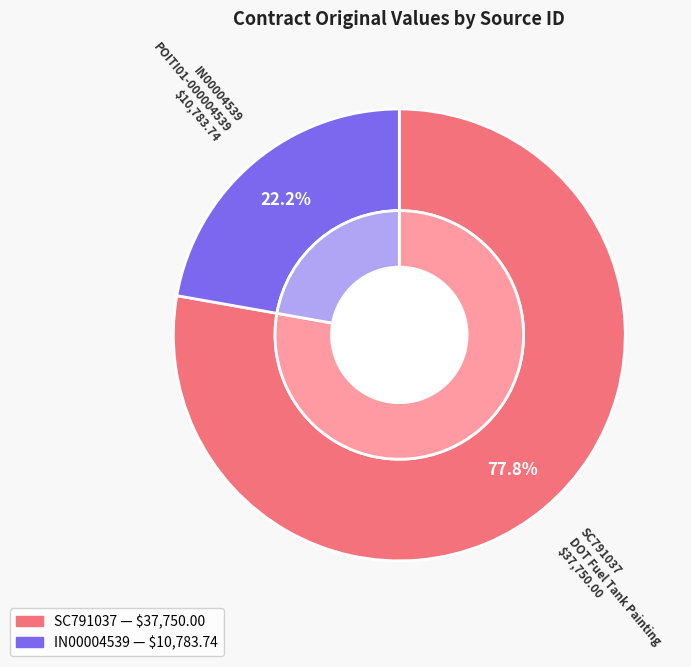

Approximately how many times larger is the value at SC791037 compared to IN00004539?

3.5